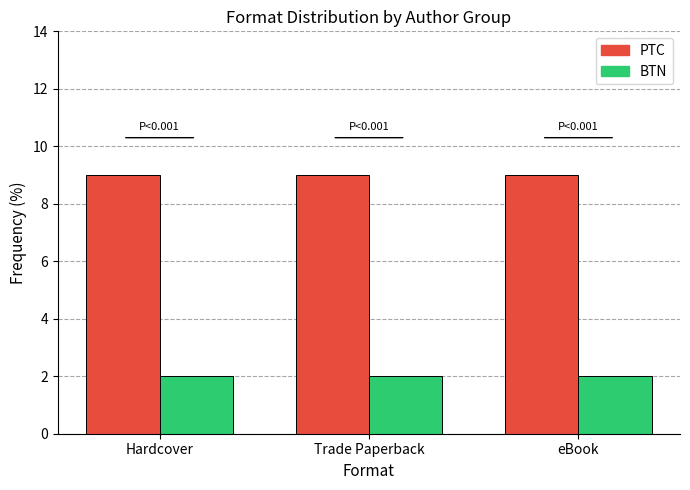

What is the minimum value for PTC?

9